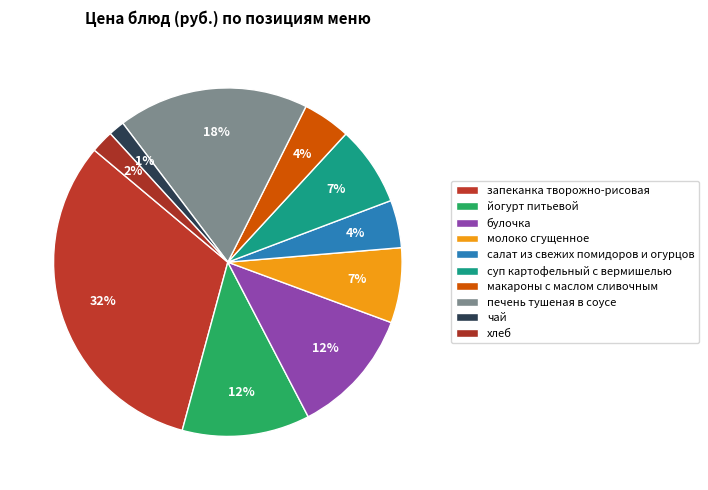

How many segments does this pie chart have?

10